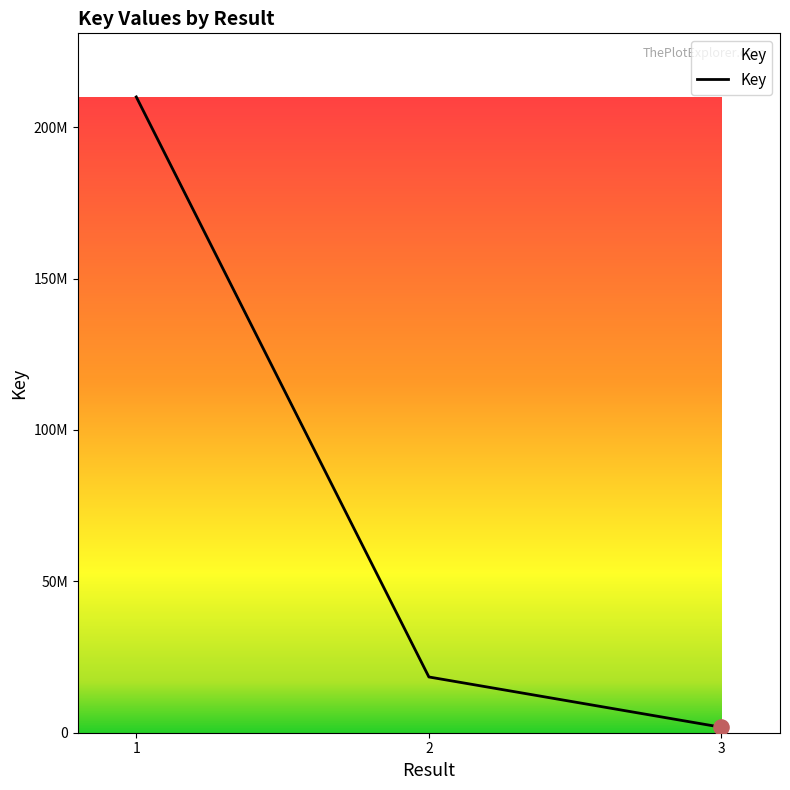

Between 3 and 1, which is larger?

1